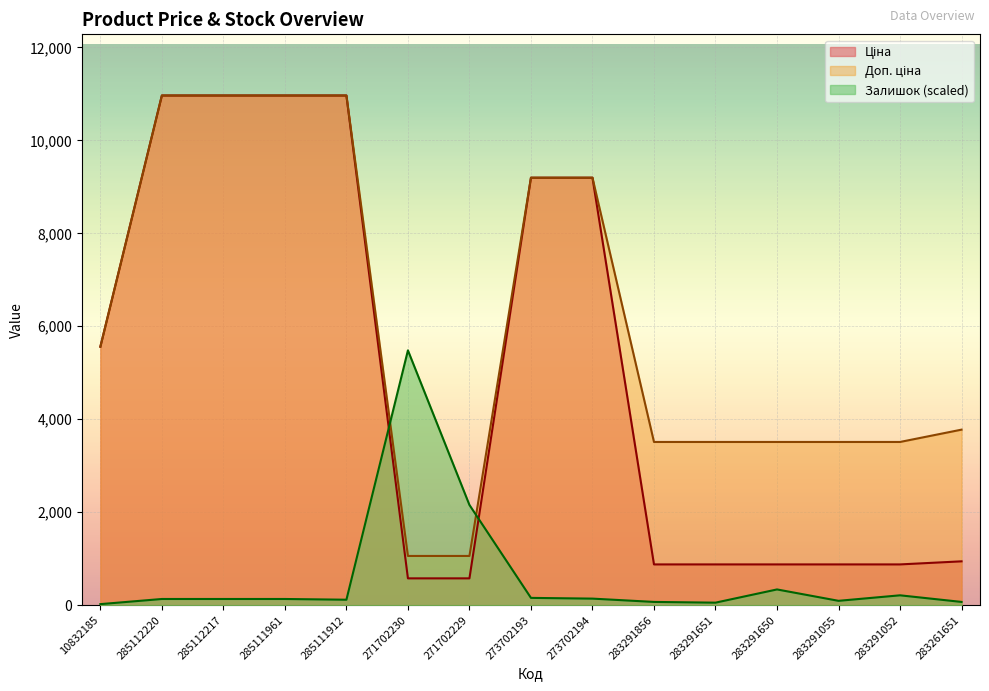

At which label is Доп. ціна closest to 6012?

10832185